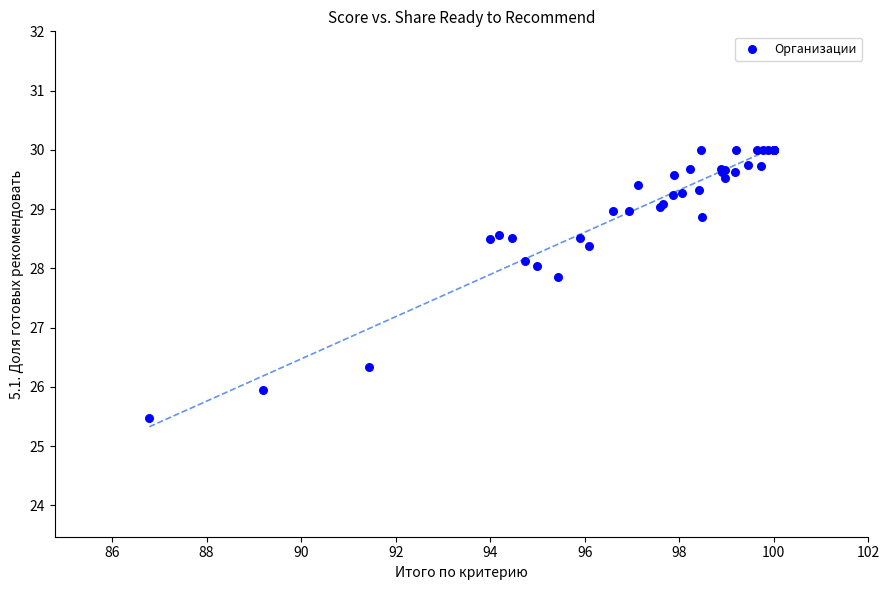

What Y value in the scatter plot is closest to 27?

26.3